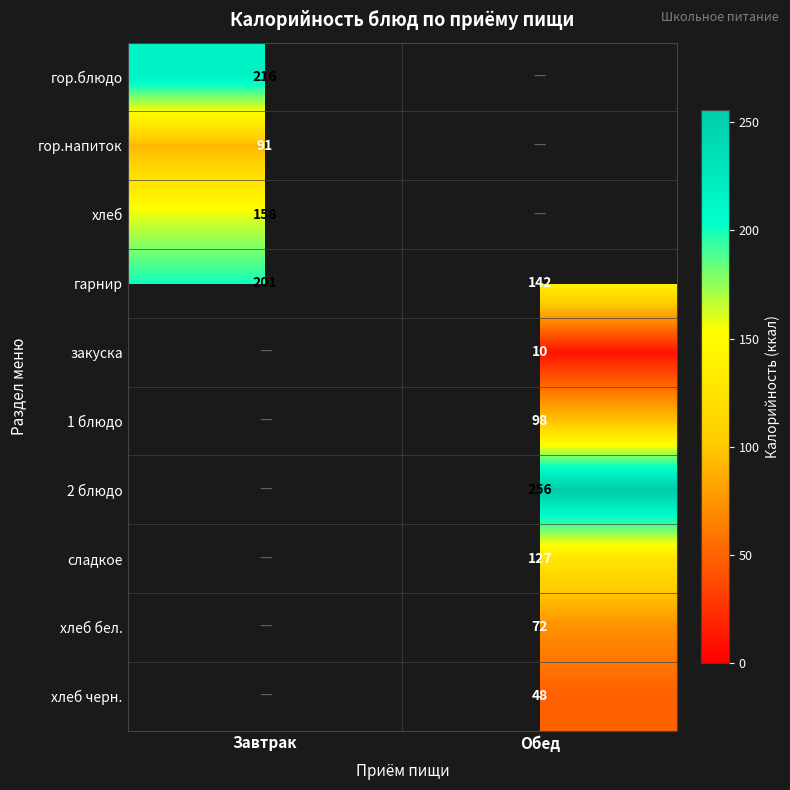

At how many categories does at least one series exceed 179?

2